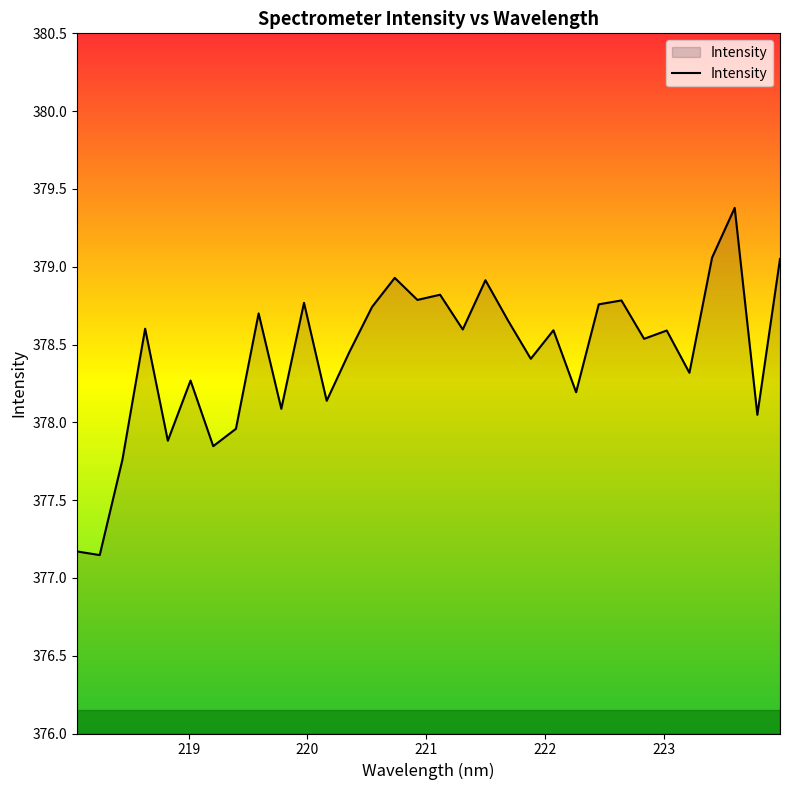

What is the greatest value displayed?

379.4